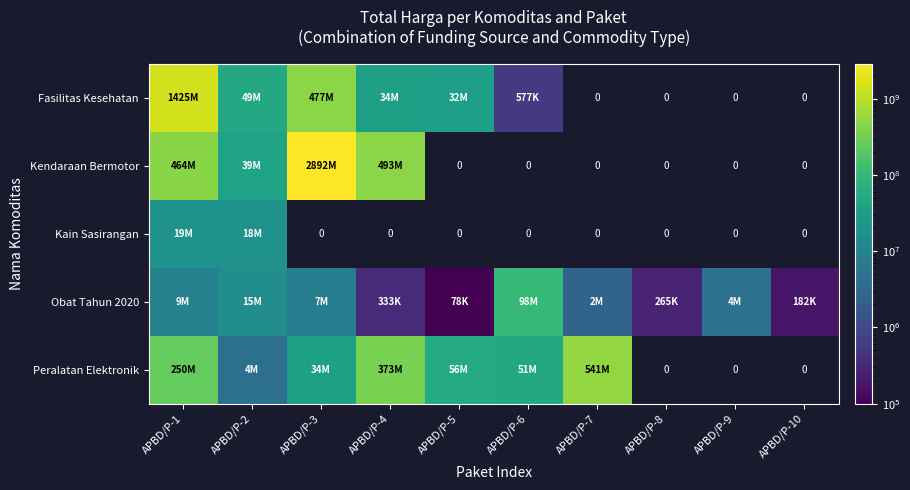

What is the difference between the highest and lowest values at APBD/P-2?

45380040